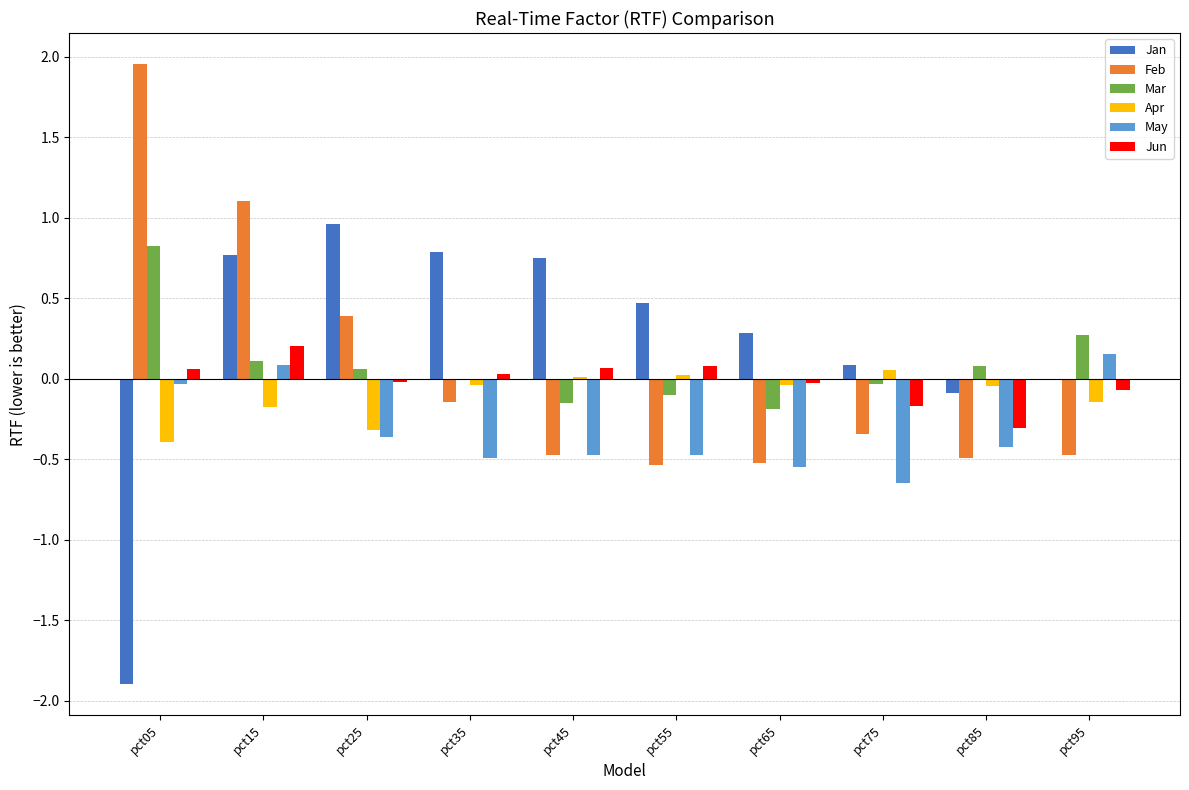

Which category has the highest value in the Mar series?

pct05